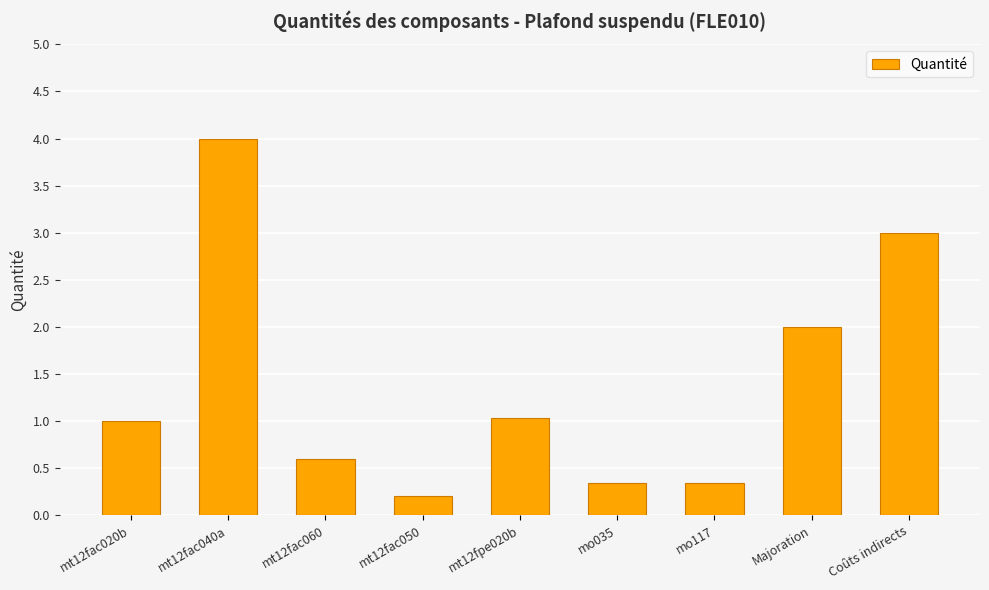

Reading left to right, transcribe all the data shown in this chart.

mt12fac020b=1.0	mt12fac040a=4.0	mt12fac060=0.6	mt12fac050=0.2	mt12fpe020b=1.0	mo035=0.3	mo117=0.3	Majoration=2.0	Coûts indirects=3.0